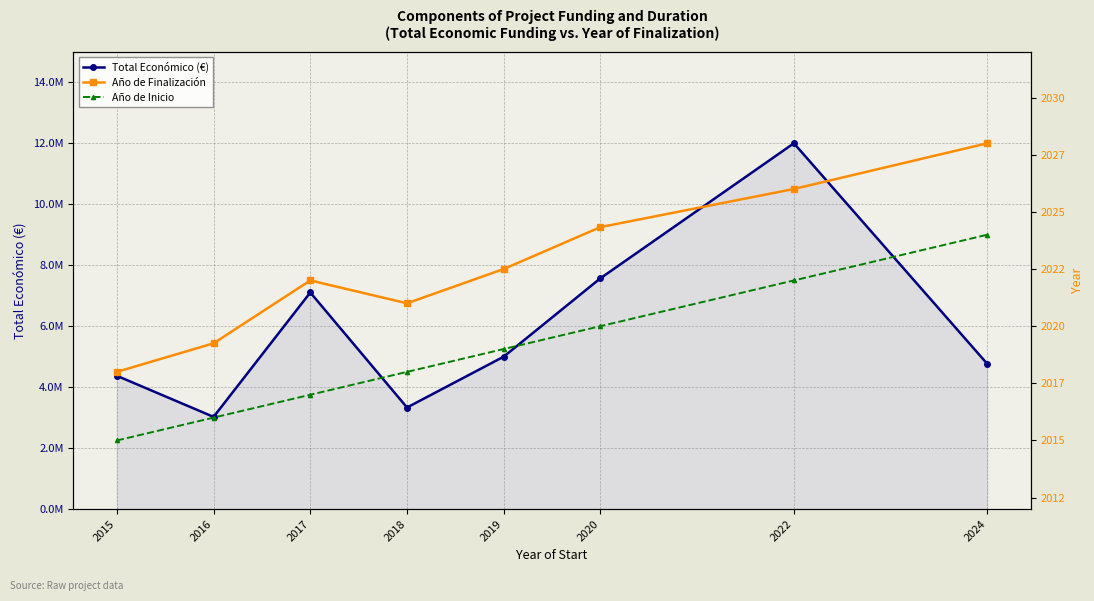

Between 2022 and 2020, which is larger?

2022